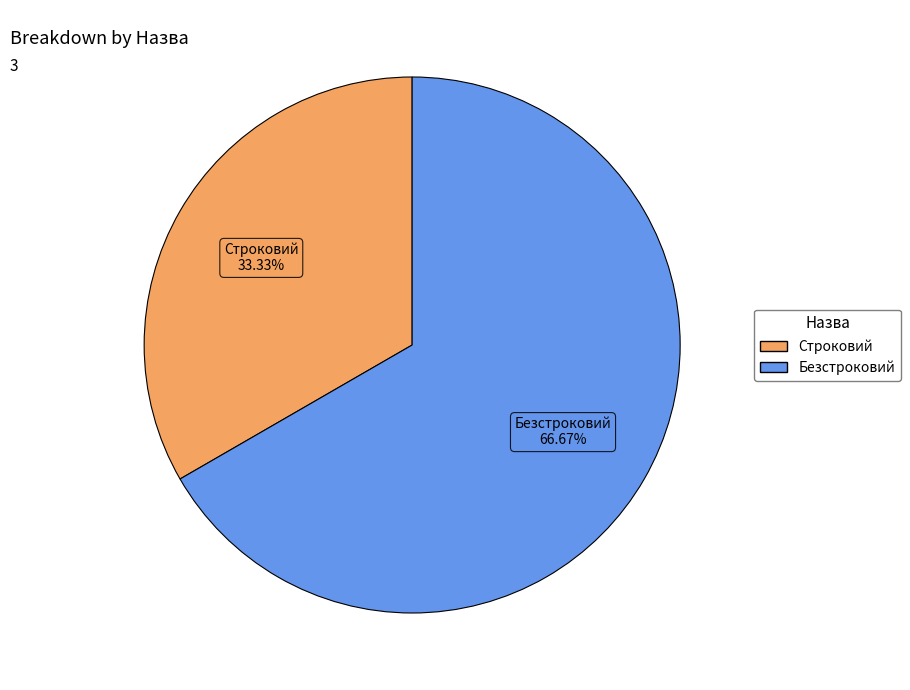

To the nearest percent, what is the combined percentage of Безстроковий and Строковий?

100%